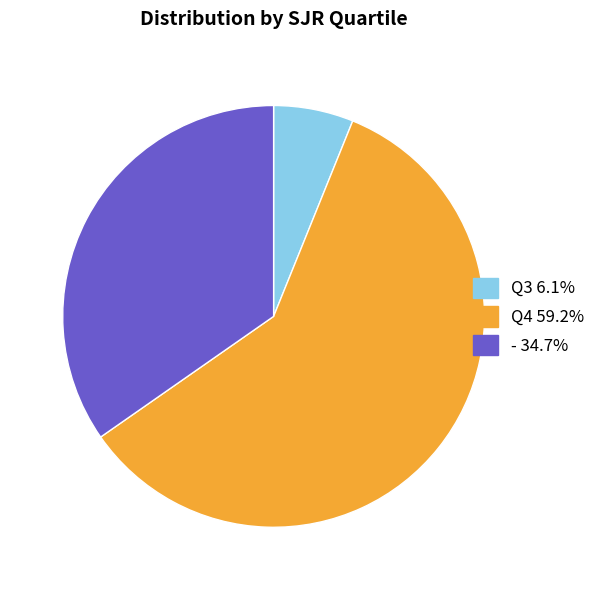

Between - and Q4, which is larger?

Q4